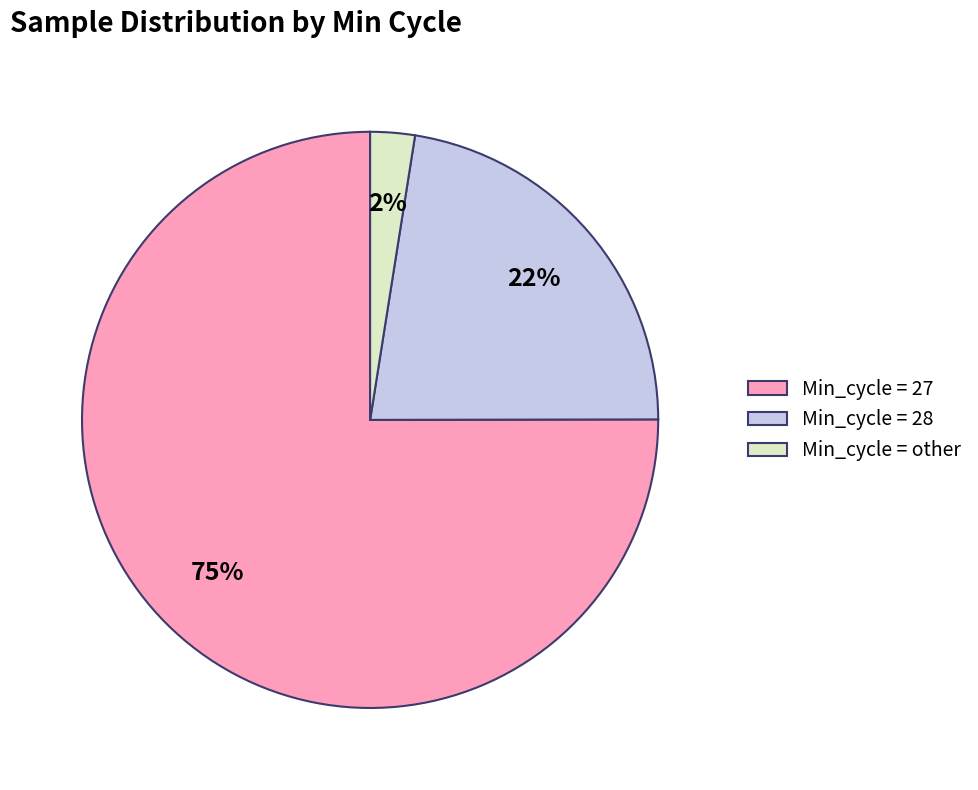

Which slice is the largest?

Min_cycle = 27